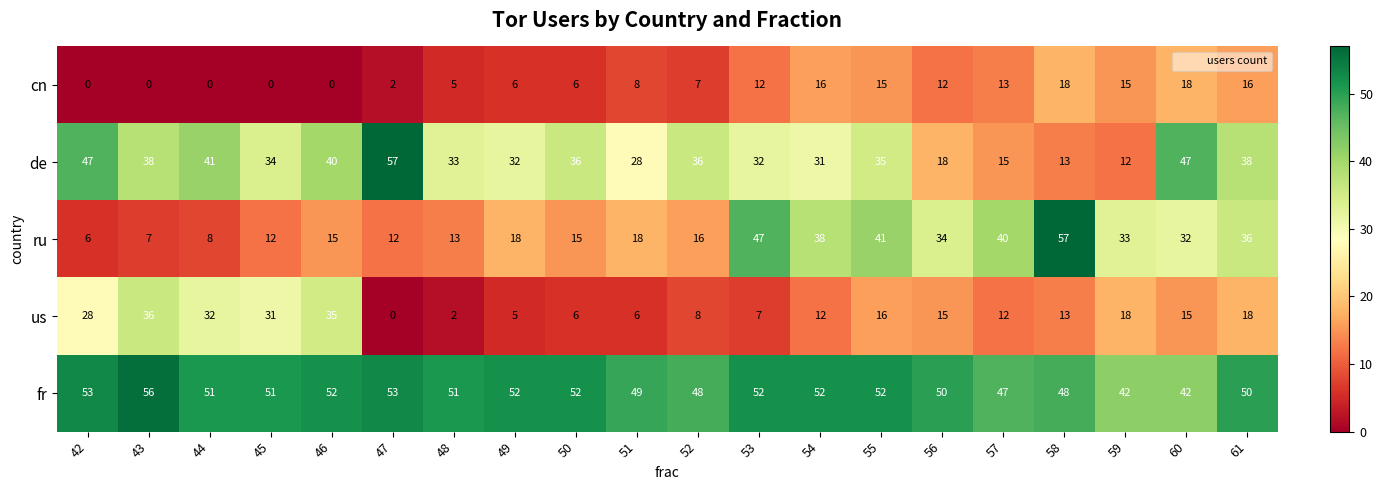

What value does the cn series have at 48, to the nearest 5?

5